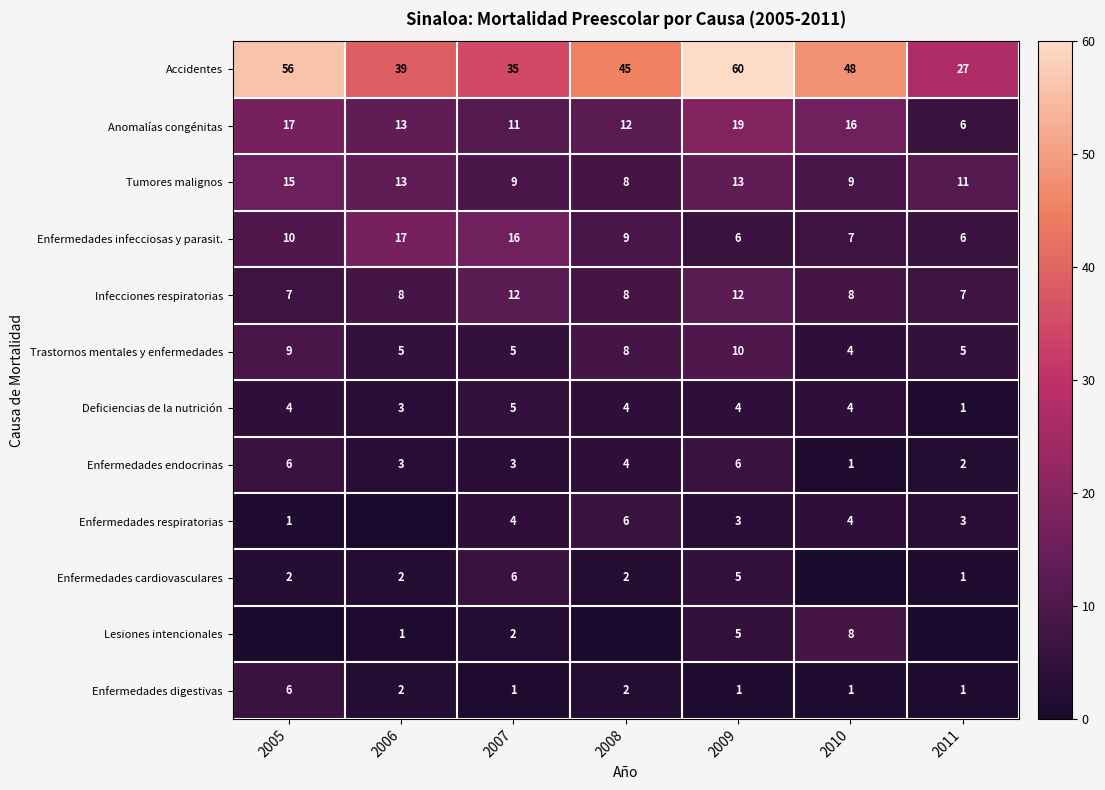

Is the value of Enfermedades endocrinas at 2005 greater than the value of Enfermedades cardiovasculares at 2009?

Yes